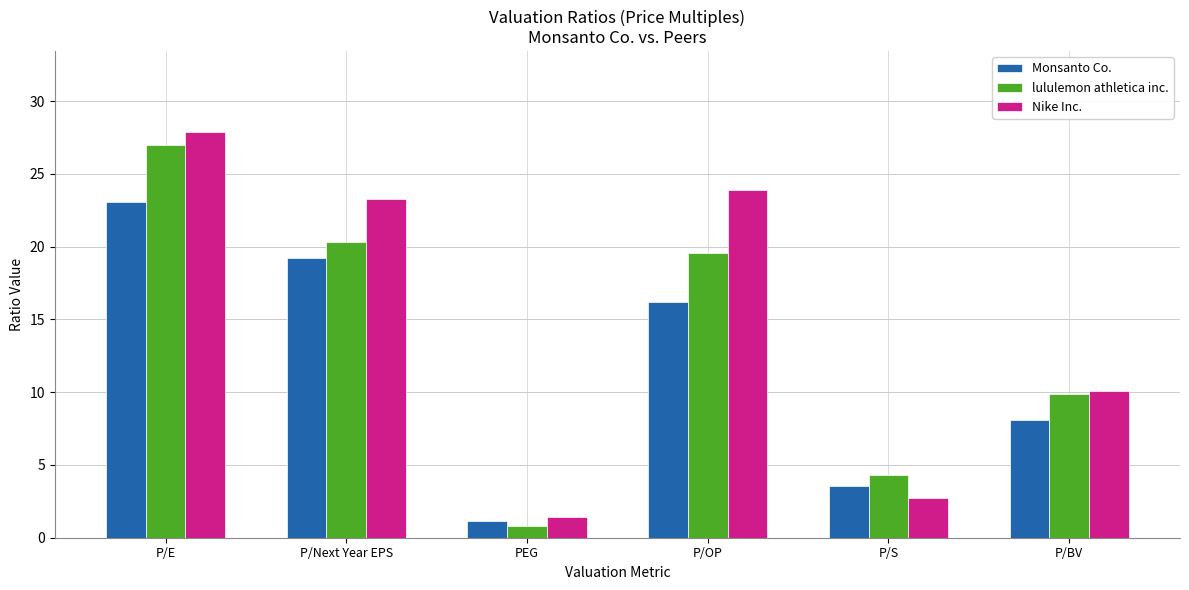

What is the label of the 6th bar from the right?

P/E